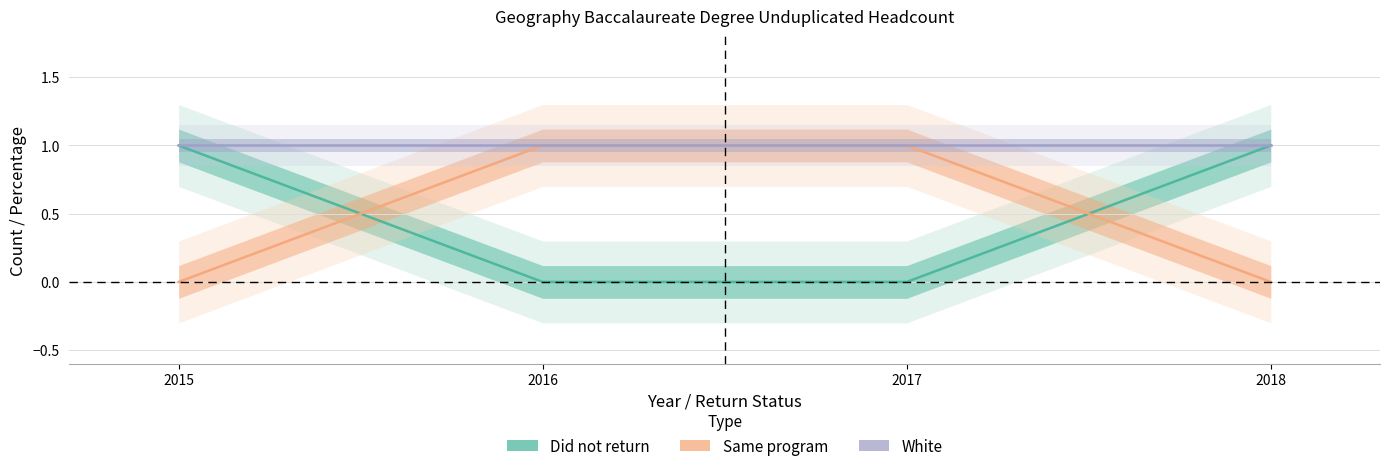

True or false: White and Same program cross at least once.

False